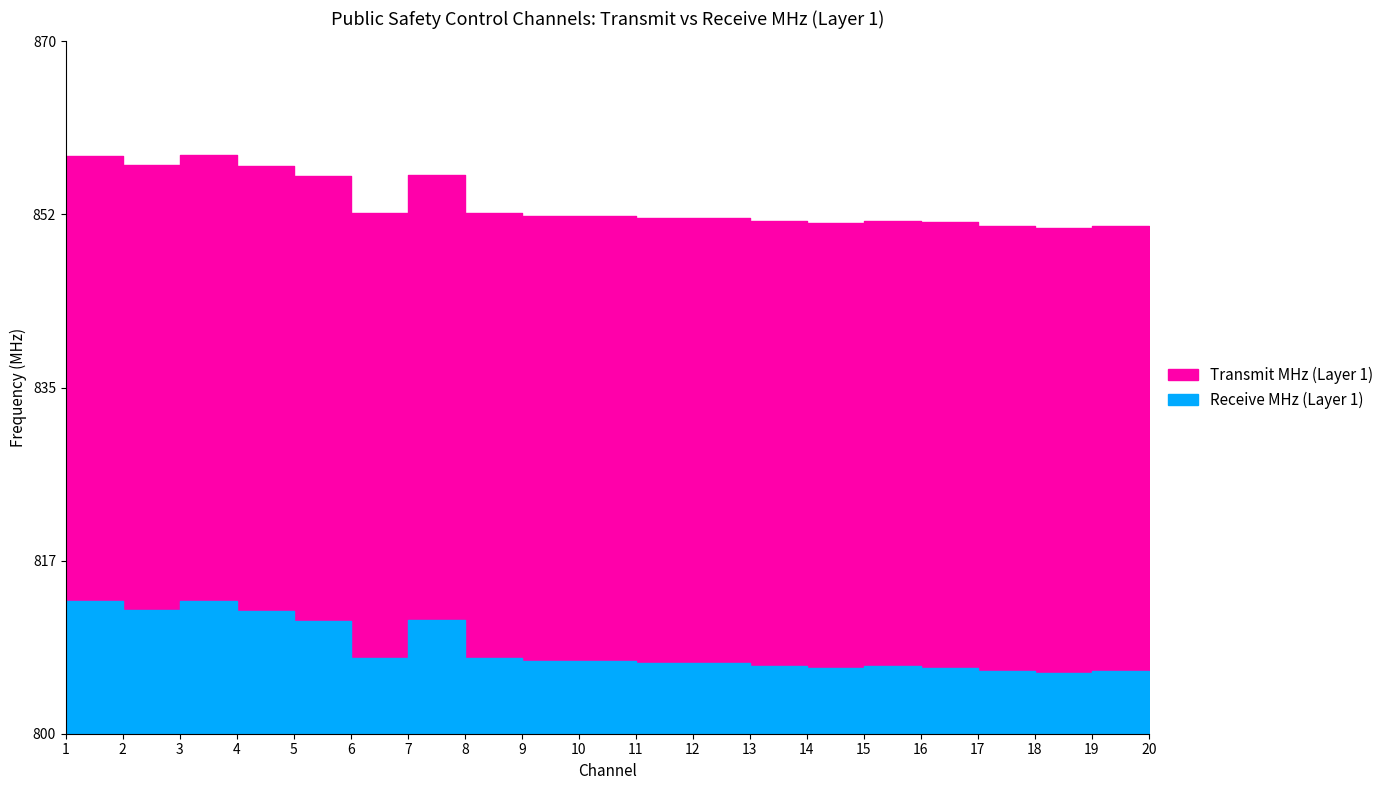

At which category does Transmit MHz (Layer 1) reach its first local peak?

3